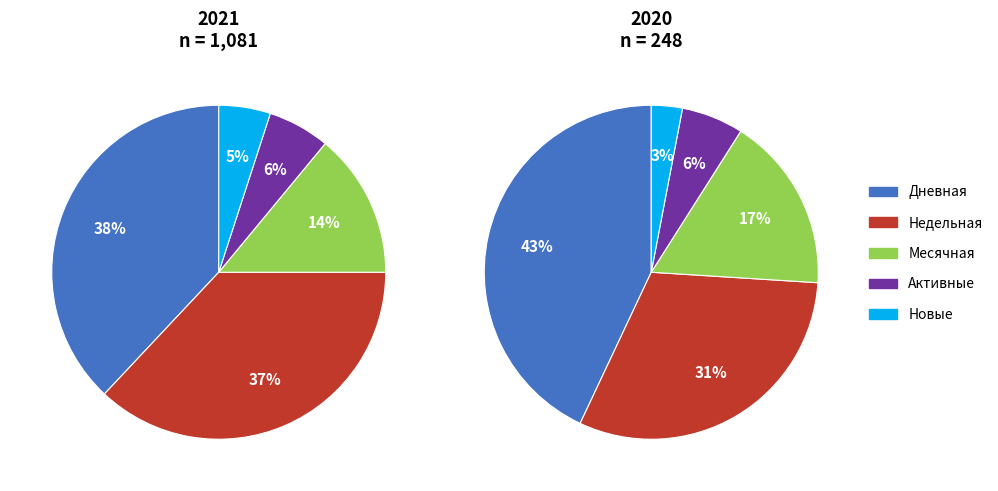

How many slices are in this pie chart?

5